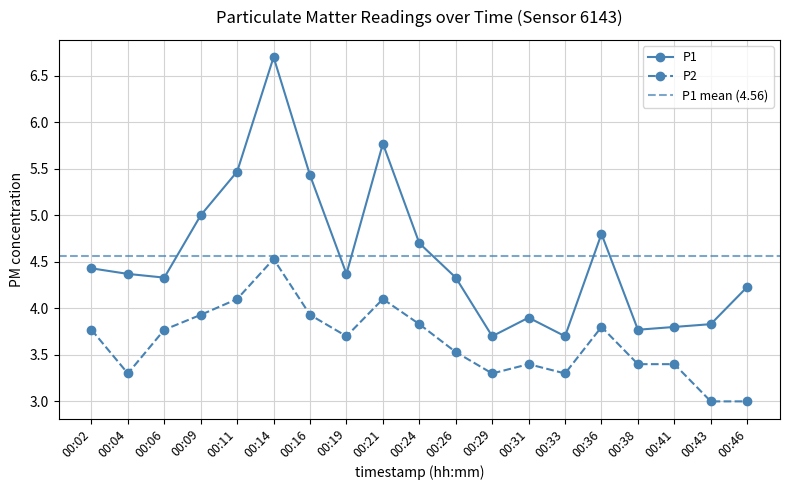

True or false: P2 and P1 intersect in this chart.

False